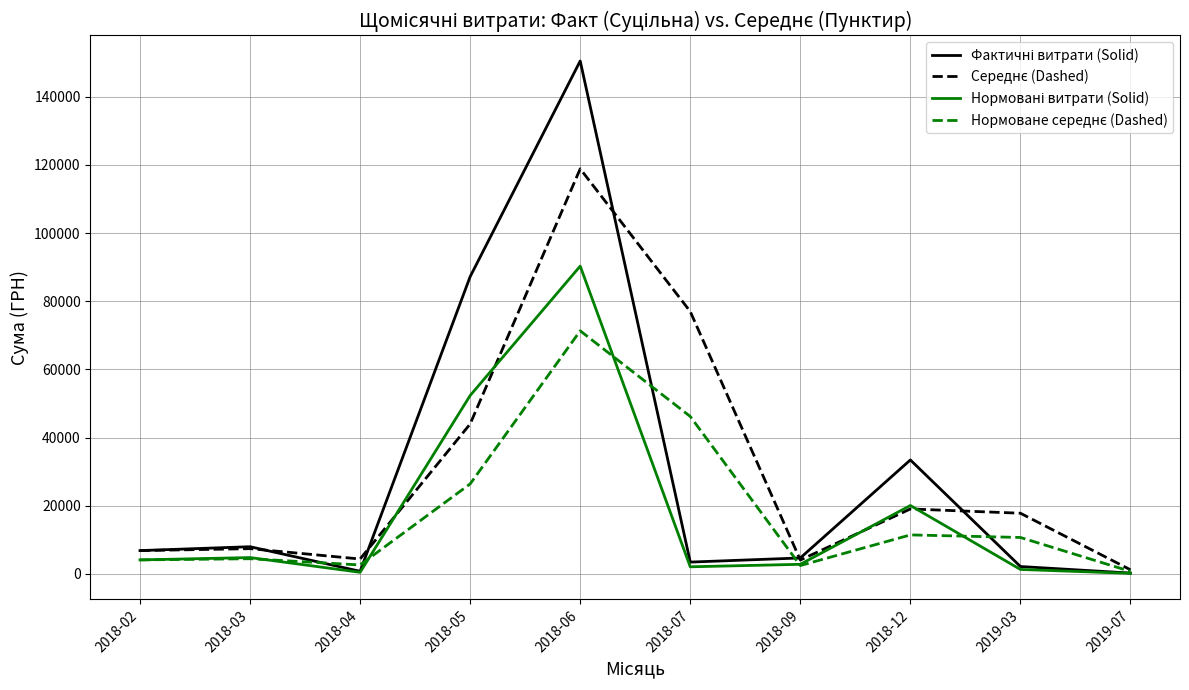

At which category is the sum across all series the highest?

2018-06